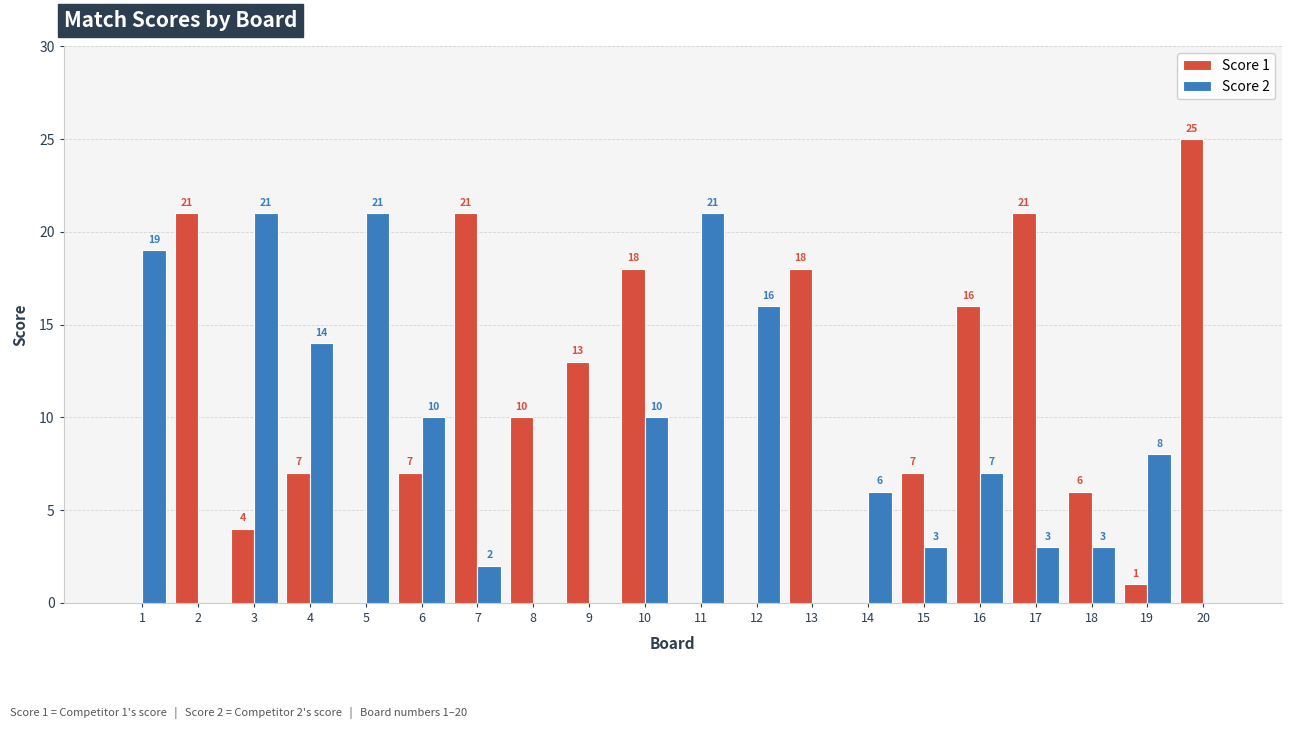

Is it true that Score 2 equals 3 at 7?

False